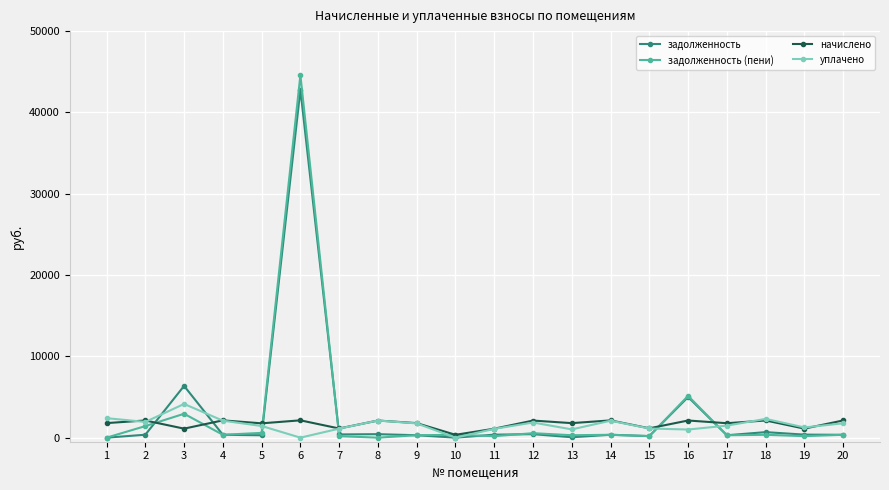

Is it true that задолженность (пени) equals 5135.3 at 16?

True